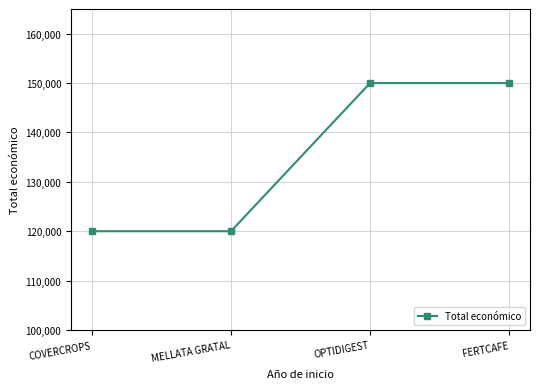

List the labels in order of value, largest first.

OPTIDIGEST, FERTCAFE, COVERCROPS, MELLATA GRATAL